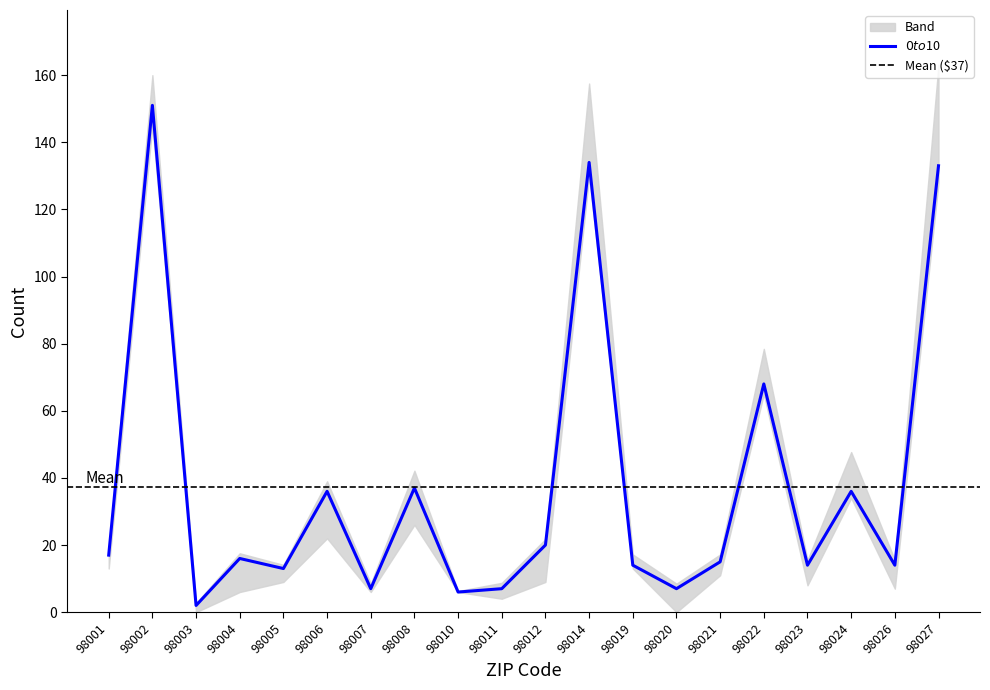

Where is $0 to $10 nearest to the value 76?

98022